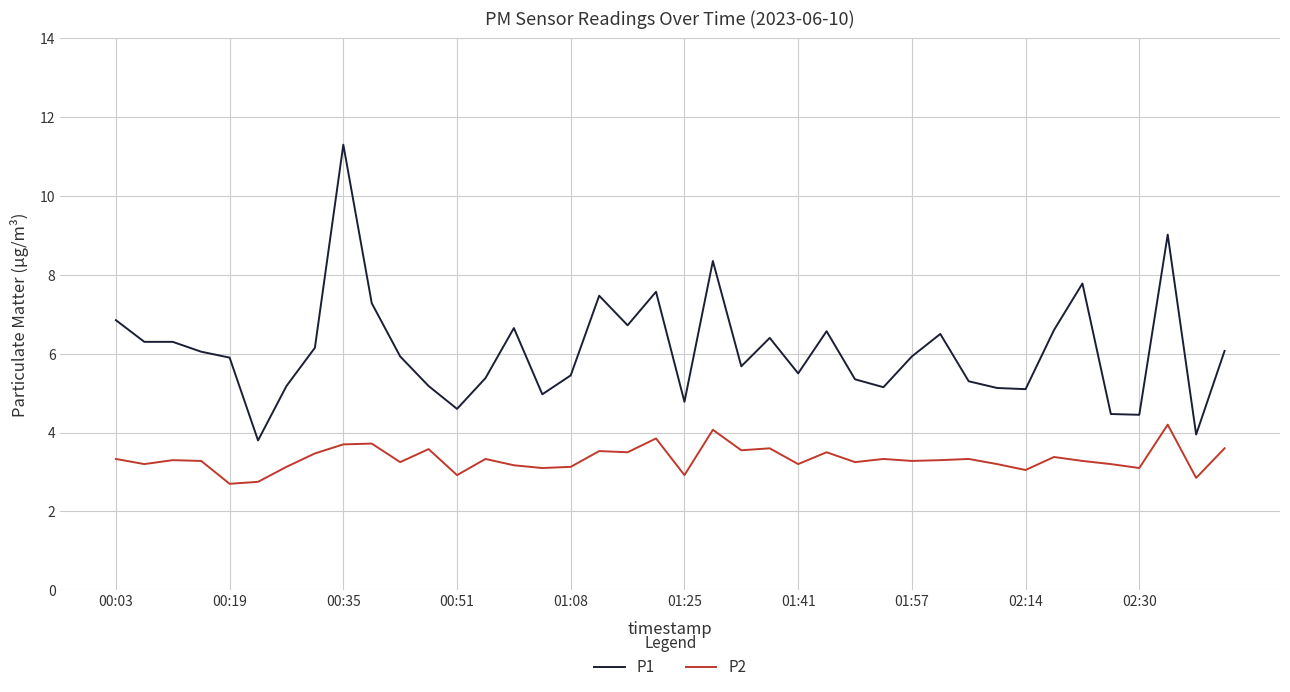

List the series in order of their overall mean, highest first.

P1, P2